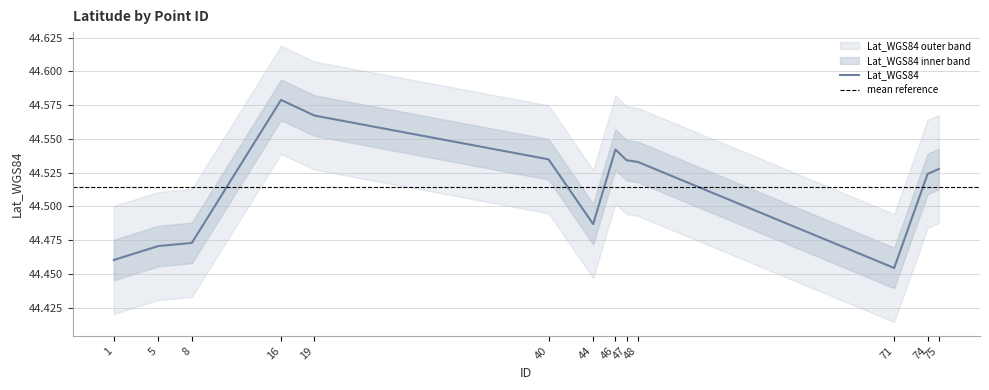

List the labels in order of value, smallest first.

71, 1, 5, 8, 44, 74, 75, 48, 47, 40, 46, 19, 16